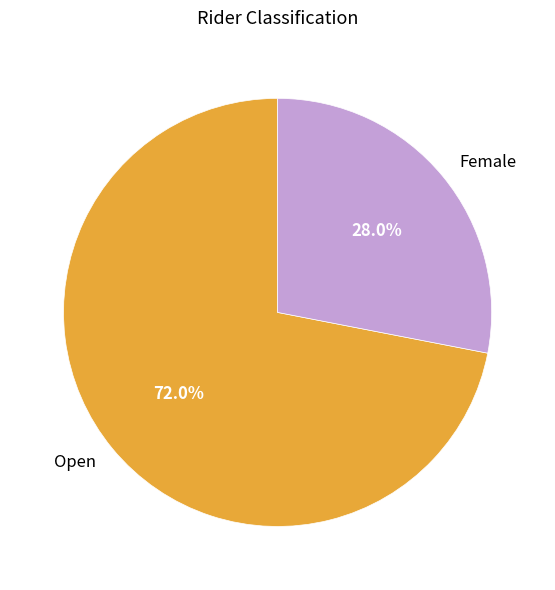

Approximately how many times larger is the value at Female compared to Open?

0.4